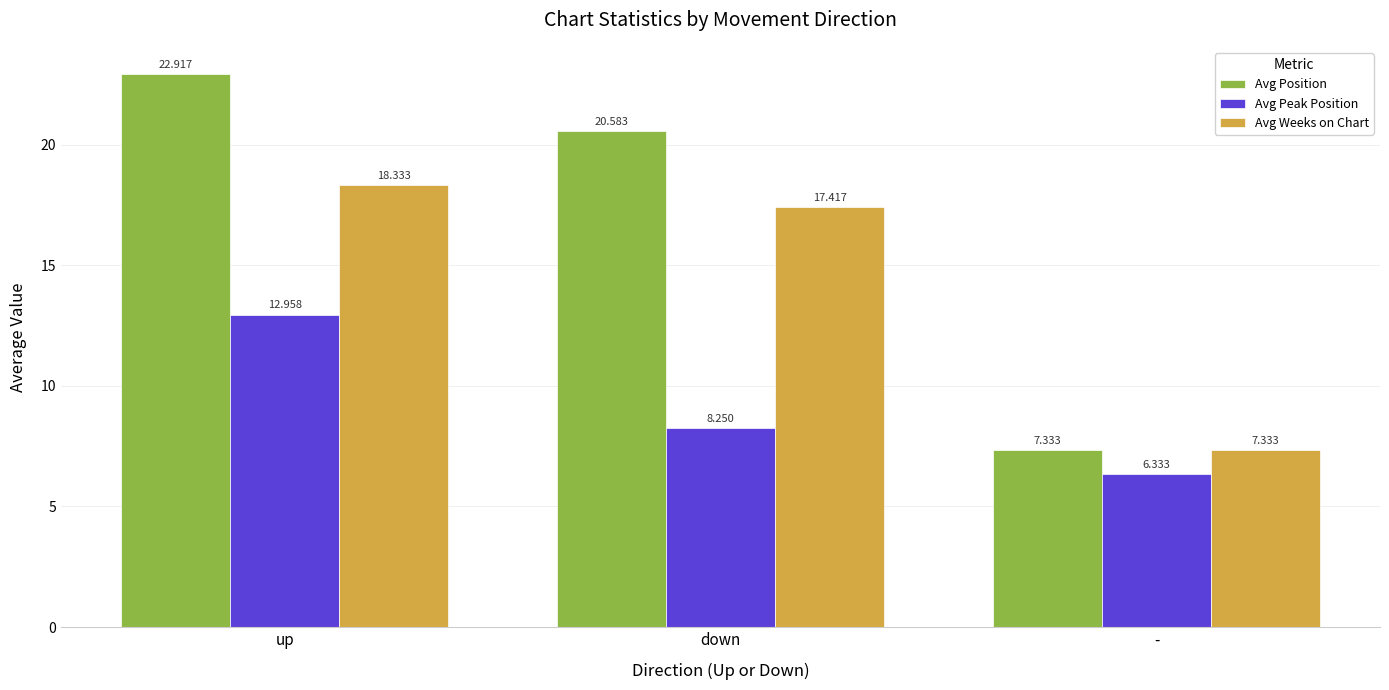

At which category does the chart reach its peak across all series?

up